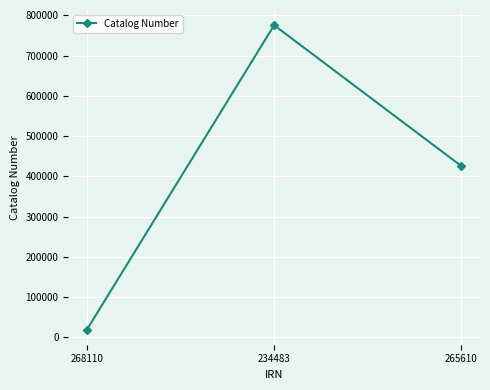

How many data points does each series have?

3